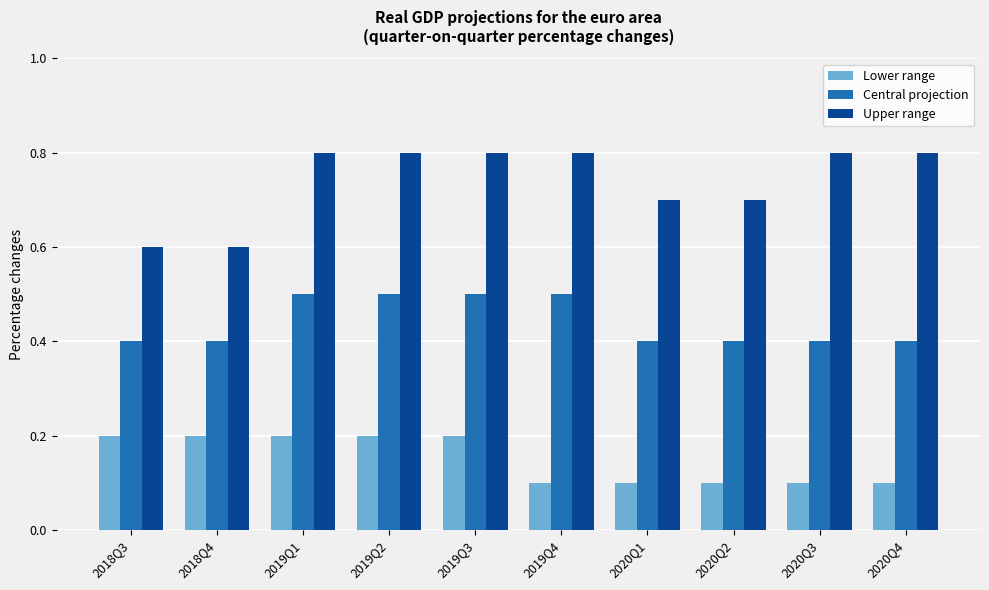

What is the smallest value displayed?

0.1